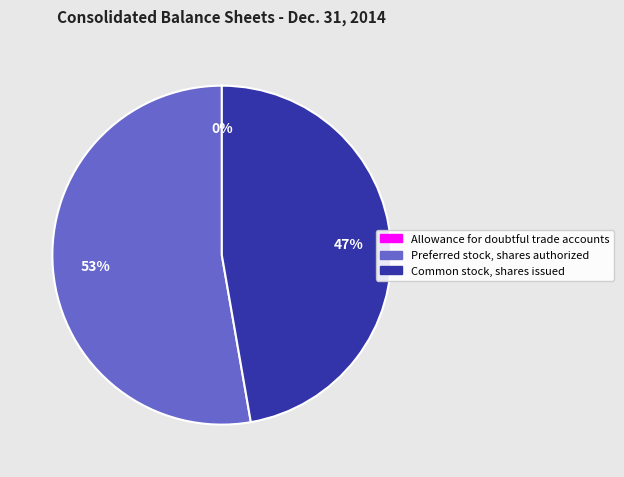

True or false: Common stock, shares issued accounts for 55% of the total.

False